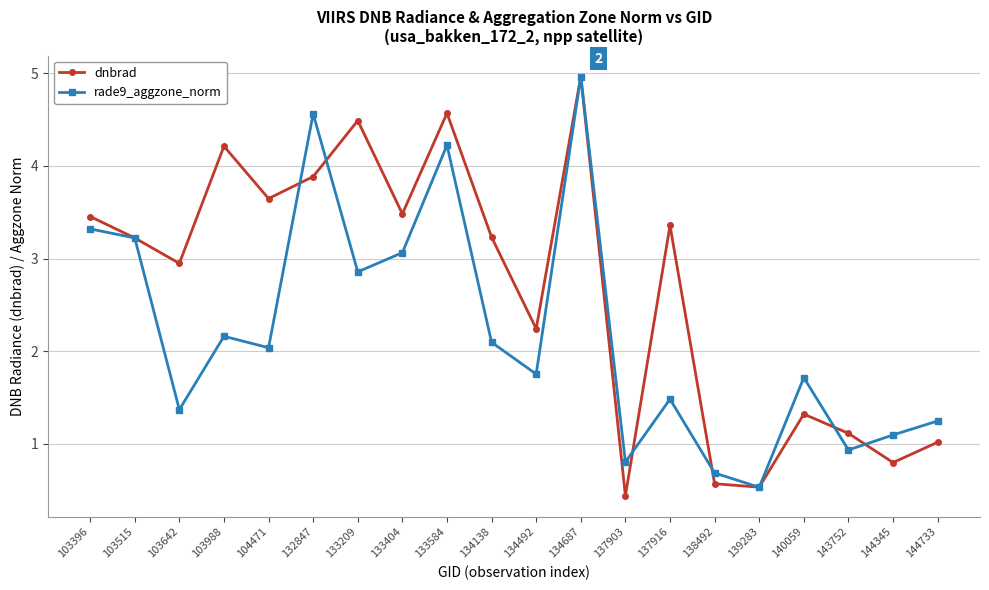

After their last crossing, which series has the higher values: dnbrad or rade9_aggzone_norm?

rade9_aggzone_norm